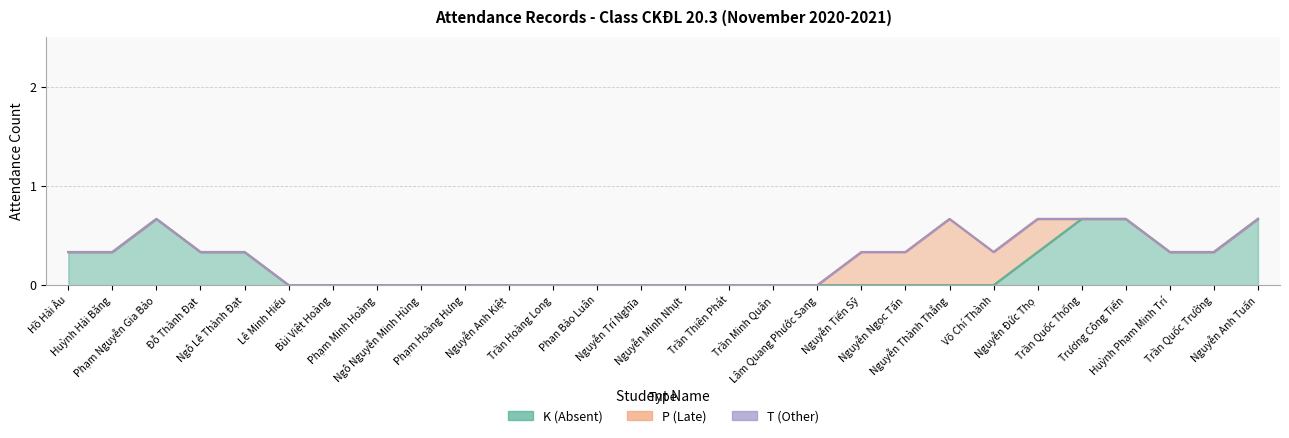

How many lines are shown in the chart?

3